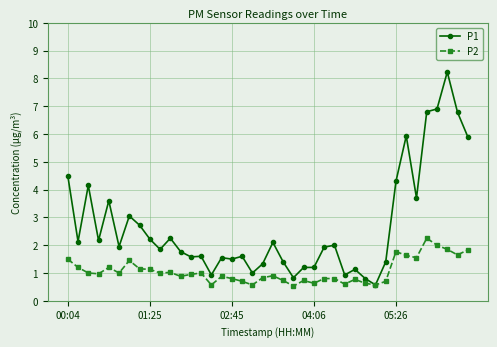

List the series in order of their peak value, lowest first.

P2, P1